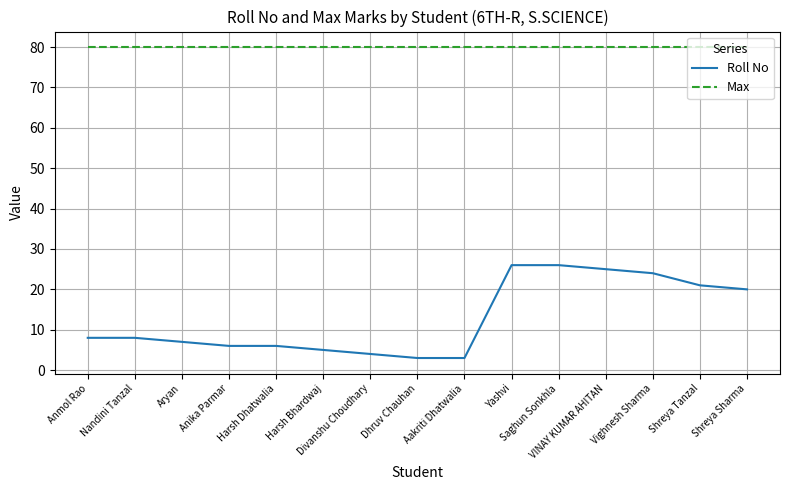

True or false: Roll No and Max cross at least once.

False